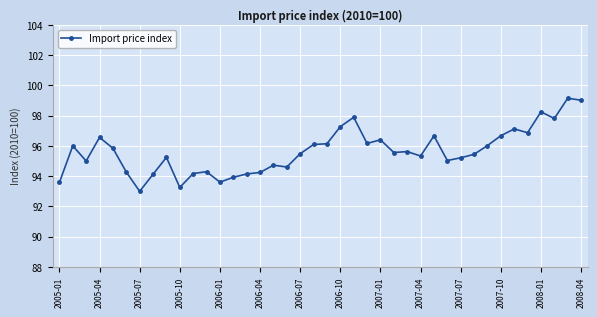

True or false: there are more than 1 points higher than both neighbors.

True